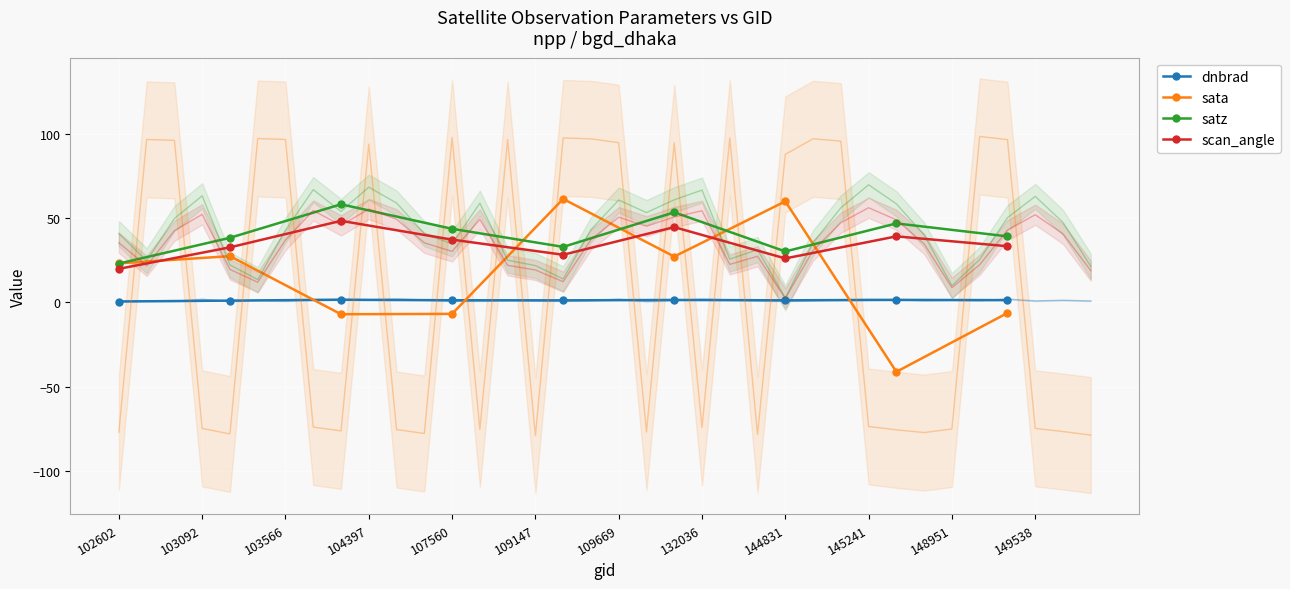

True or false: dnbrad and scan_angle cross at least once.

False